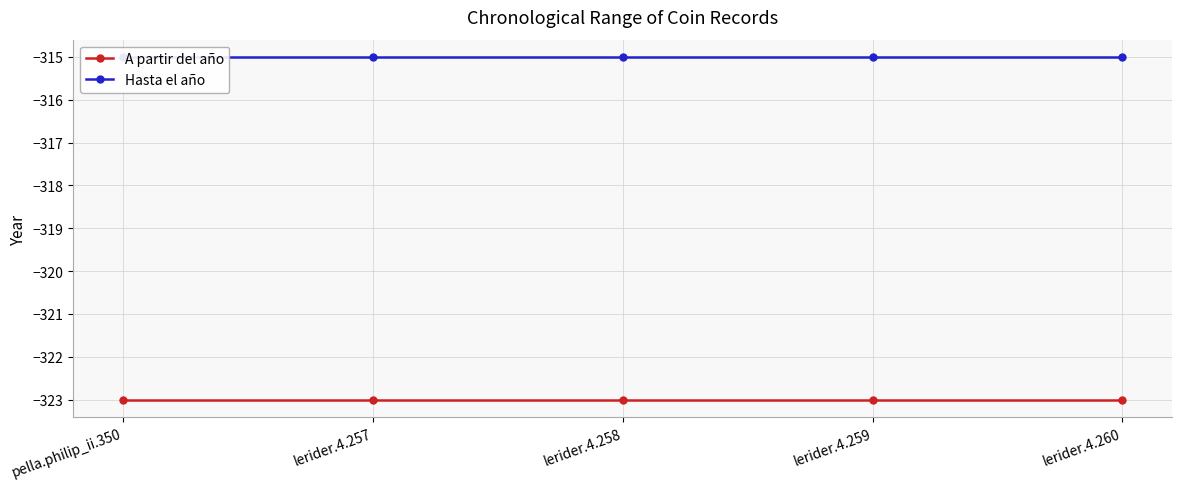

Which label corresponds to the smallest value in the chart?

pella.philip_ii.350